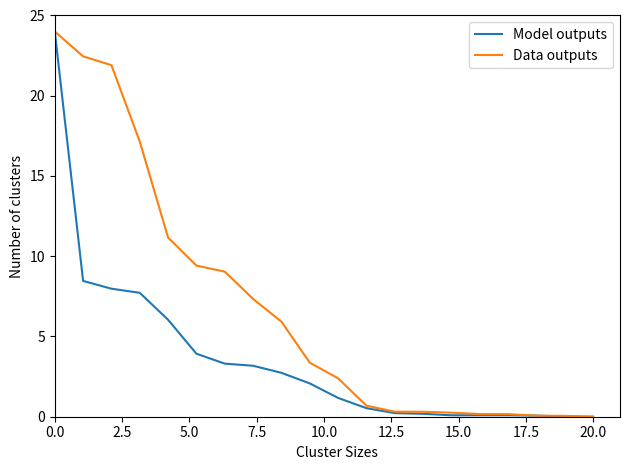

Which series has the largest total across all categories?

Data outputs